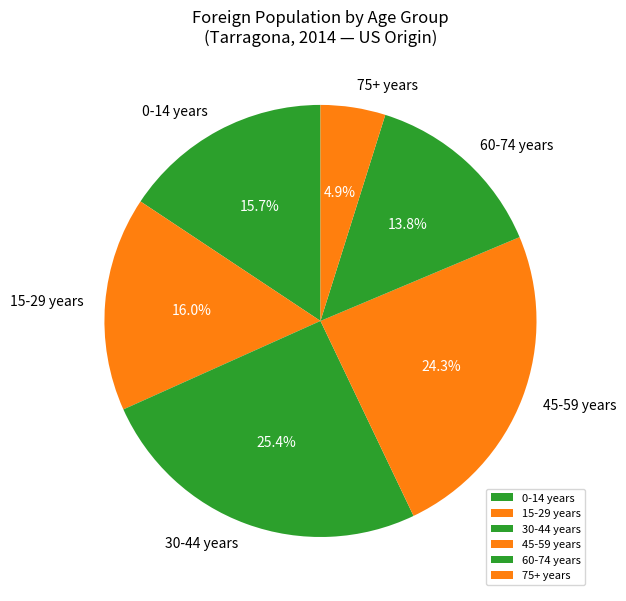

Do 30-44 years and 15-29 years together represent more than half of the pie?

No